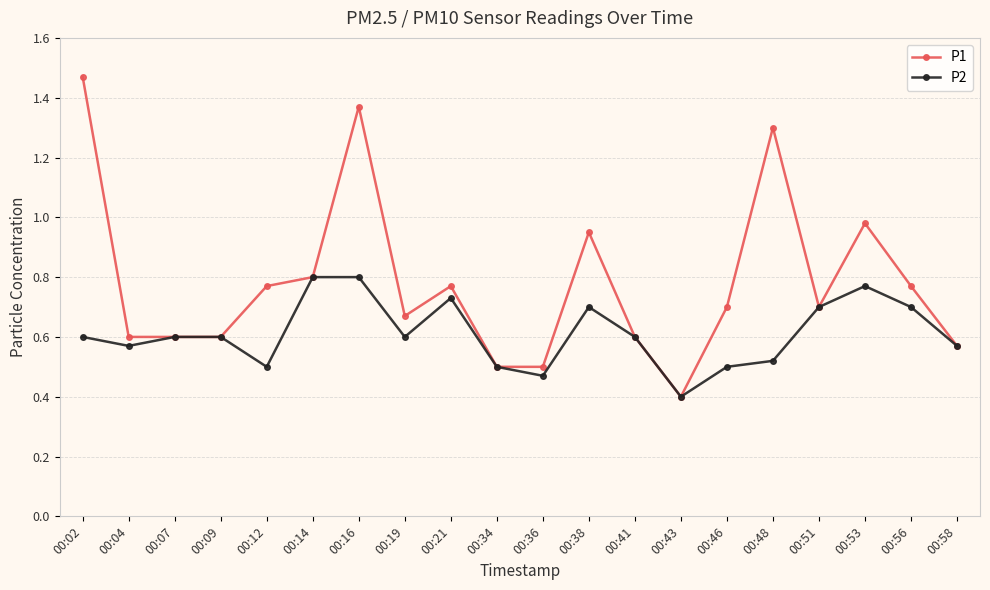

At how many categories does at least one series exceed 0?

20